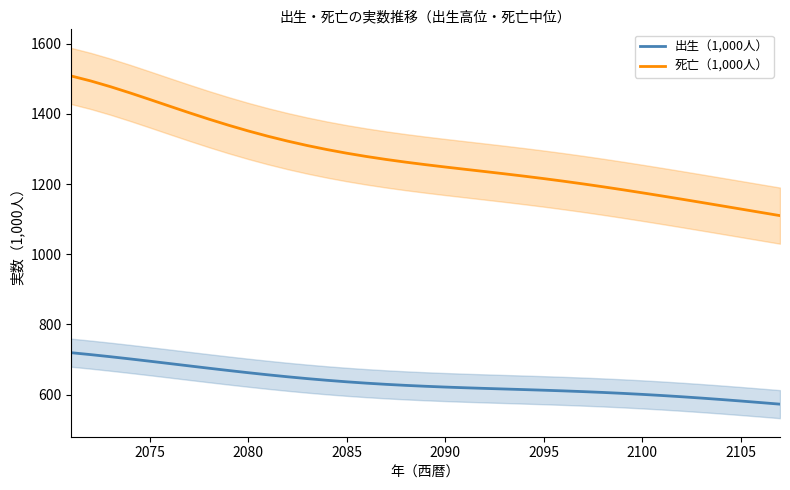

What is the highest value of the 出生（1,000人） series?

719.5